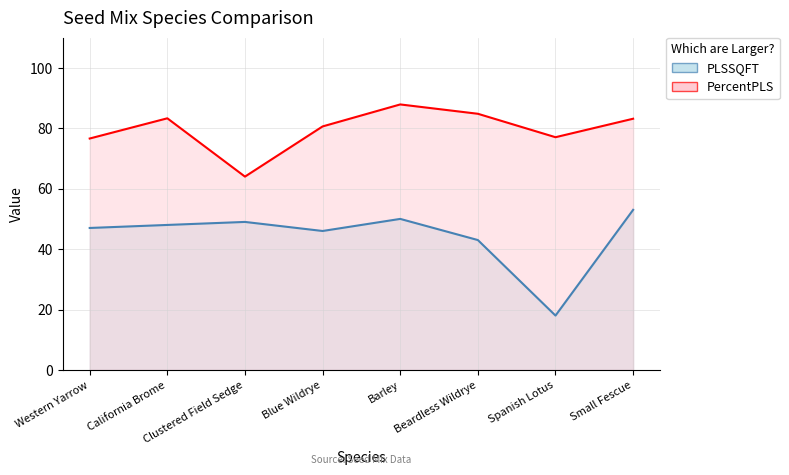

Reading left to right, extract all data points from this chart.

PLSSQFT: Western Yarrow=47.0	California Brome=48.0	Clustered Field Sedge=49.0	Blue Wildrye=46.0	Barley=50.0	Beardless Wildrye=43.0	Spanish Lotus=18.0	Small Fescue=53.0
PercentPLS: Western Yarrow=76.6	California Brome=83.3	Clustered Field Sedge=64.0	Blue Wildrye=80.6	Barley=87.9	Beardless Wildrye=84.8	Spanish Lotus=77.0	Small Fescue=83.2